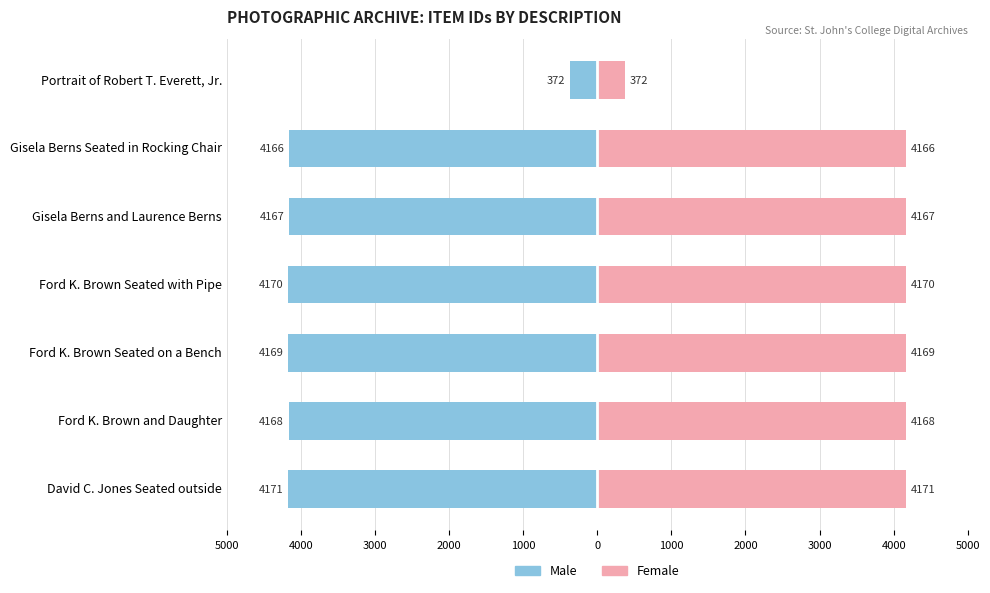

The value of Female at Ford K. Brown Seated on a Bench is 4169. True or false?

True